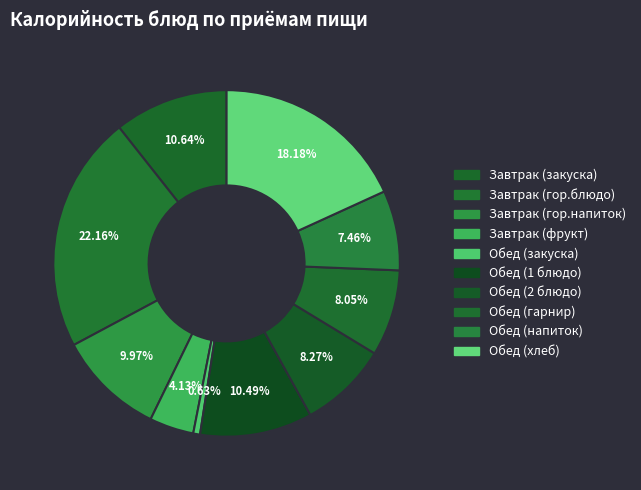

How many segments does this pie chart have?

10